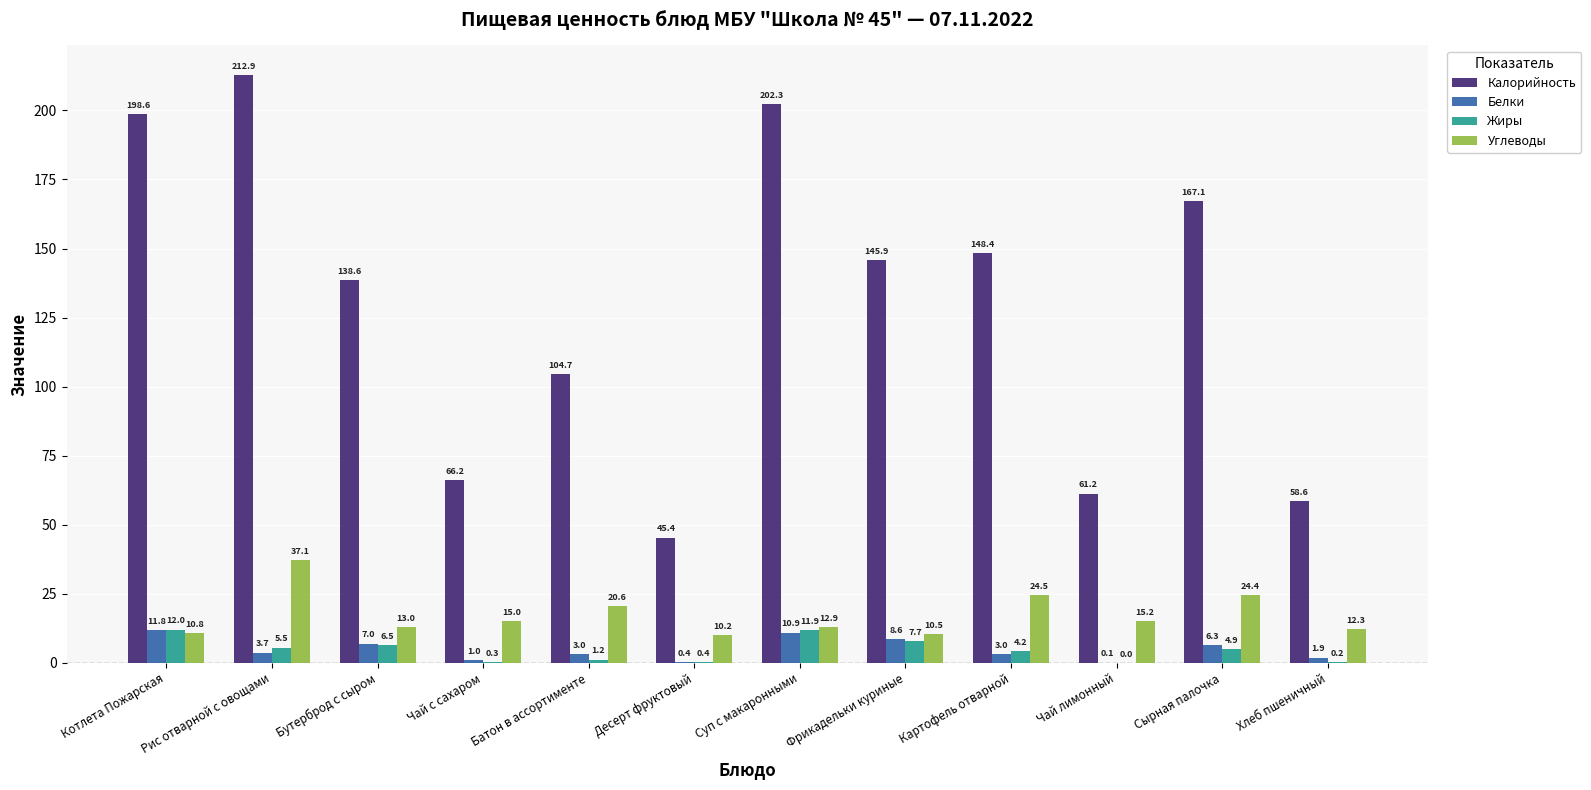

Where is Калорийность nearest to the value 129?

Бутерброд с сыром